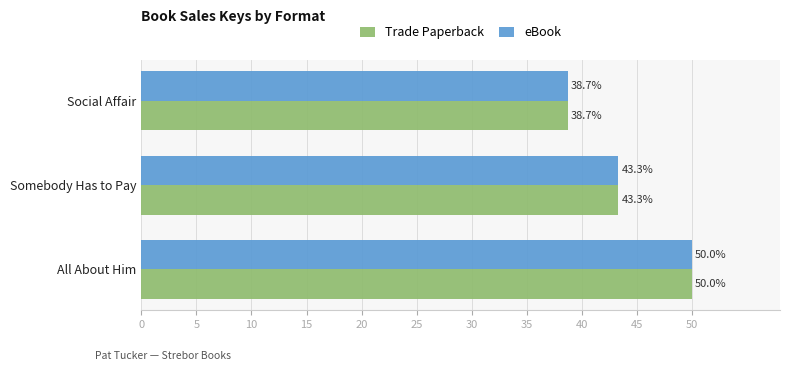

Rank the categories by eBook value from highest to lowest.

All About Him, Somebody Has to Pay, Social Affair